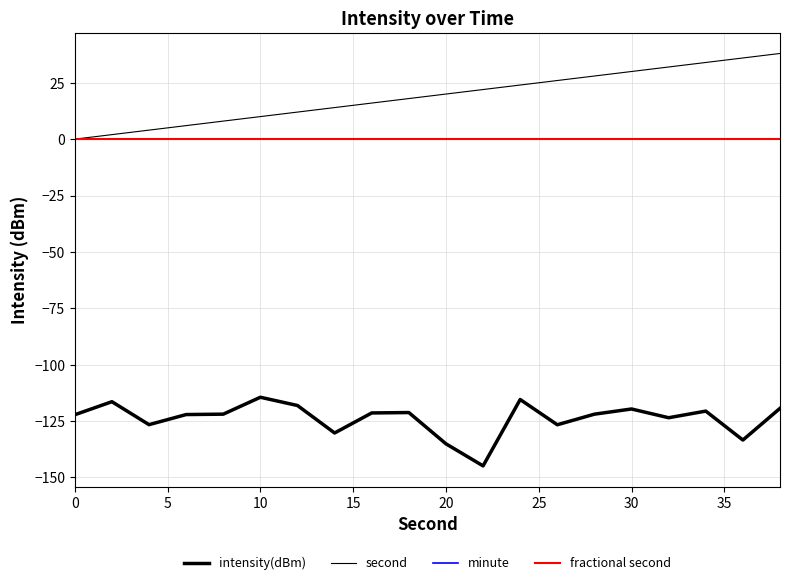

Reading right to left, list all the values displayed in this chart.

intensity(dBm): -119.4	-133.5	-120.6	-123.6	-119.7	-122.0	-126.7	-115.5	-144.9	-135.1	-121.3	-121.4	-130.3	-118.1	-114.5	-122.0	-122.2	-126.6	-116.5	-122.2
second: 38.0	36.0	34.0	32.0	30.0	28.0	26.0	24.0	22.0	20.0	18.0	16.0	14.0	12.0	10.0	8.0	6.0	4.0	2.0	0.0
minute: 0.0	0.0	0.0	0.0	0.0	0.0	0.0	0.0	0.0	0.0	0.0	0.0	0.0	0.0	0.0	0.0	0.0	0.0	0.0	0.0
fractional second: 0.0	0.0	0.0	0.0	0.0	0.0	0.0	0.0	0.0	0.0	0.0	0.0	0.0	0.0	0.0	0.0	0.0	0.0	0.0	0.0